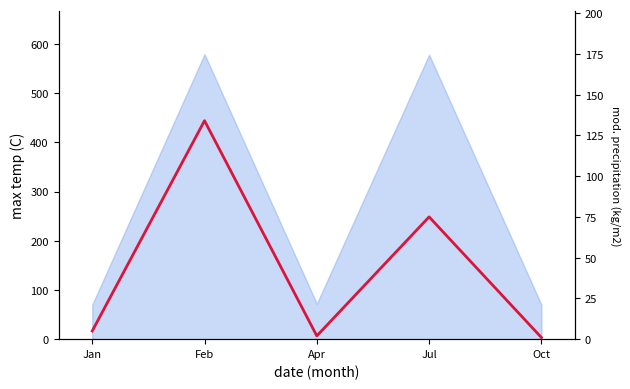

What is the sum of all values?

217